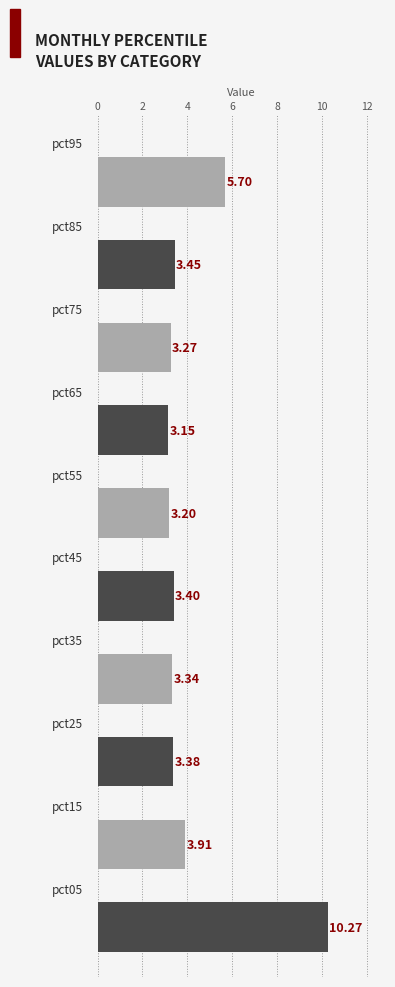

What is the difference between the maximum and second lowest values?

7.1